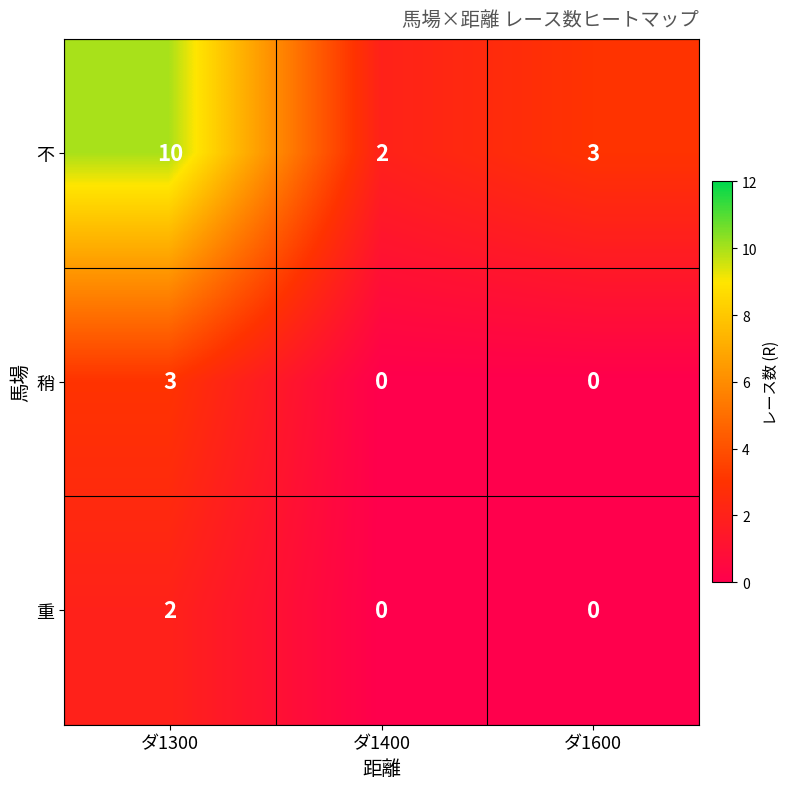

What is the sum of the 不 values at ダ1400 and ダ1300?

12